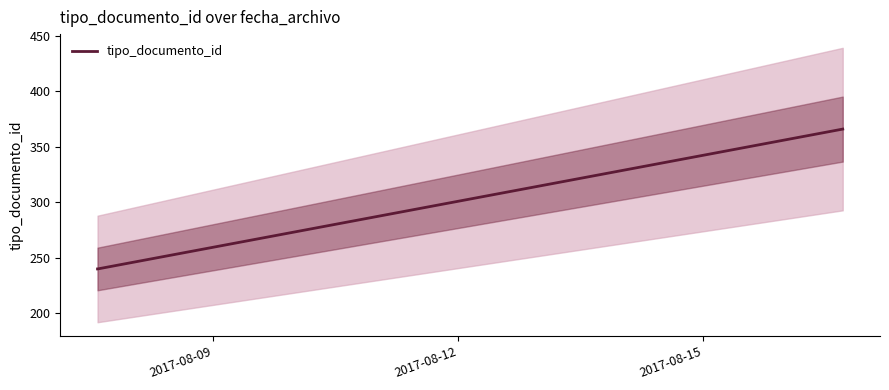

What is the value of the 3rd point from the left?

366